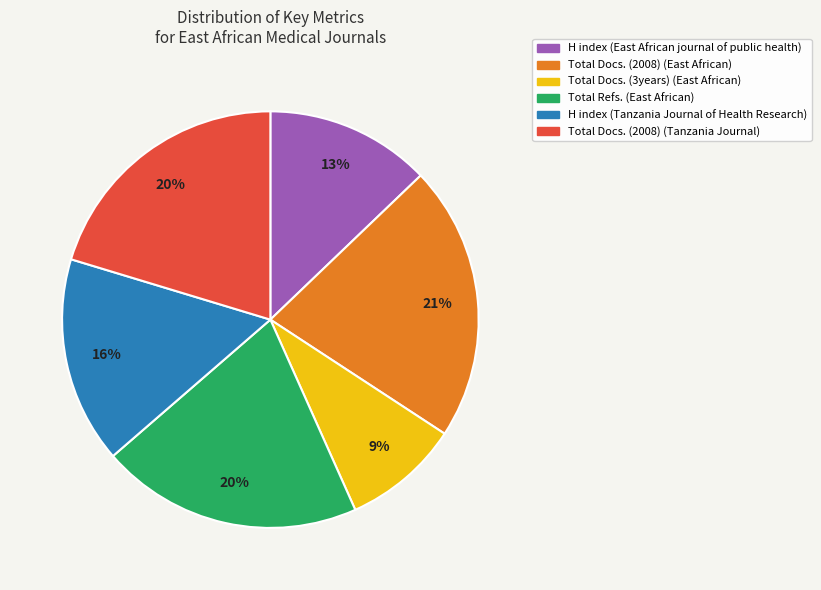

Which slice is the largest?

Total Docs. (2008) (East African)